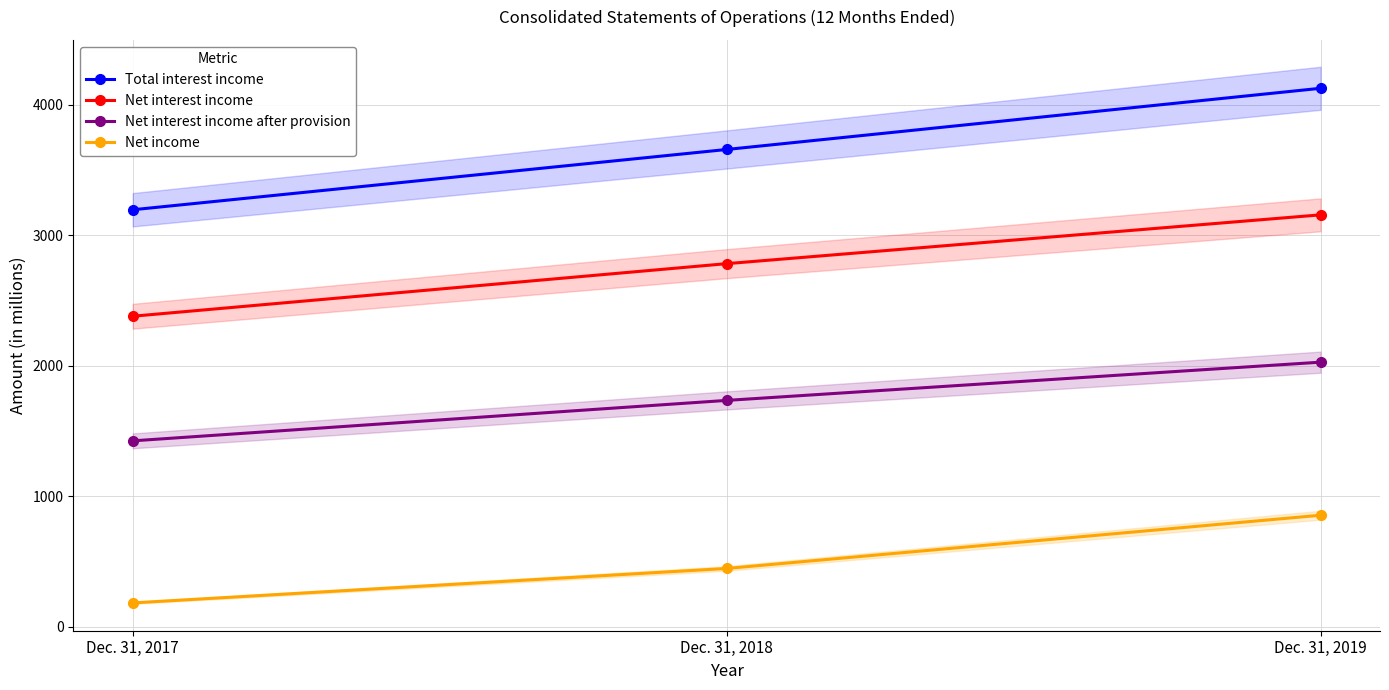

Does the chart have visible grid lines?

Yes